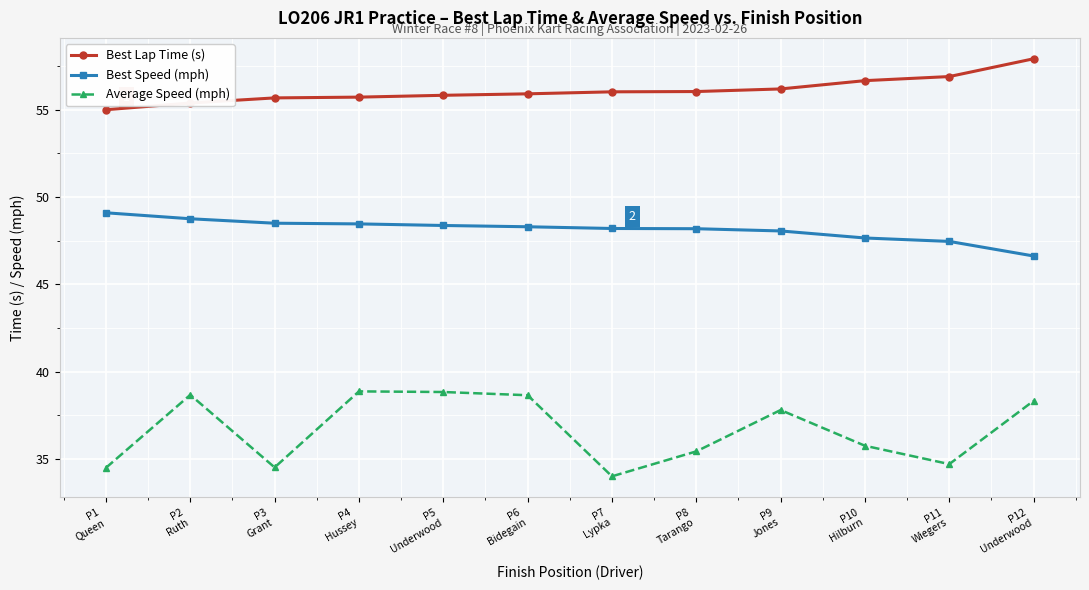

True or false: Best Speed (mph) and Average Speed (mph) intersect in this chart.

False